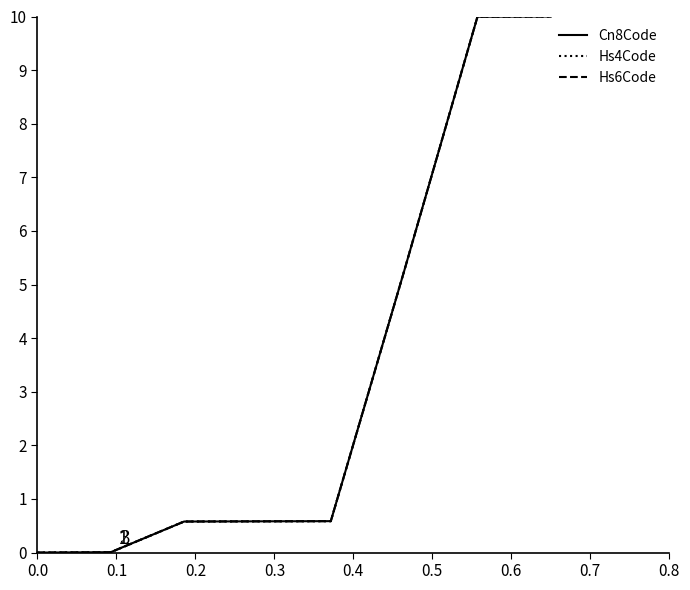

True or false: Cn8Code has more than 2 points higher than both neighbors.

False